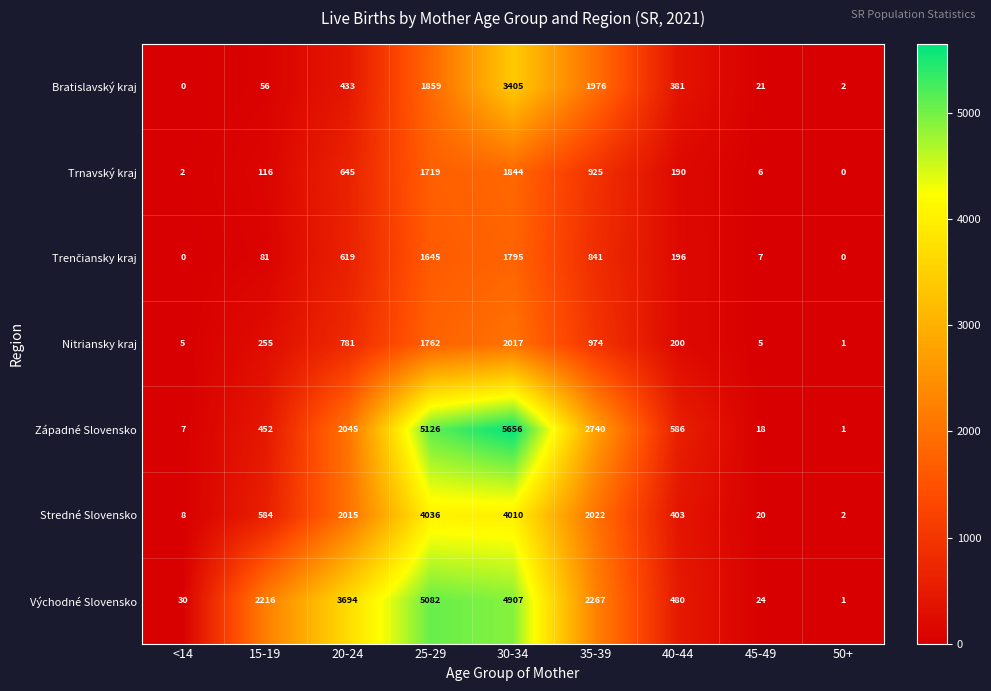

Count the number of data series in this chart.

7